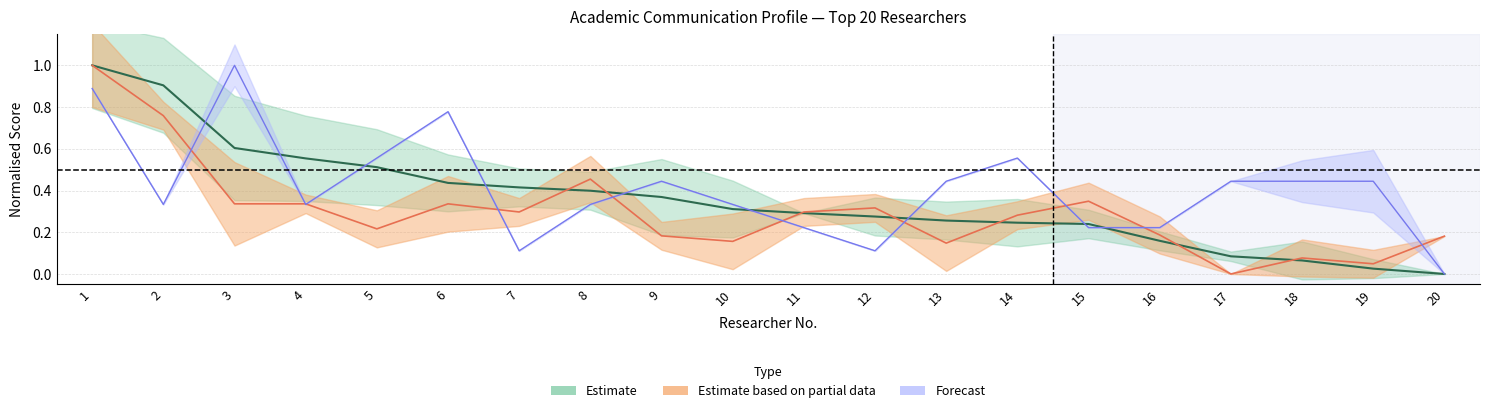

How many intersections are there between Sinta V2 3Yr and cit WoS?

10